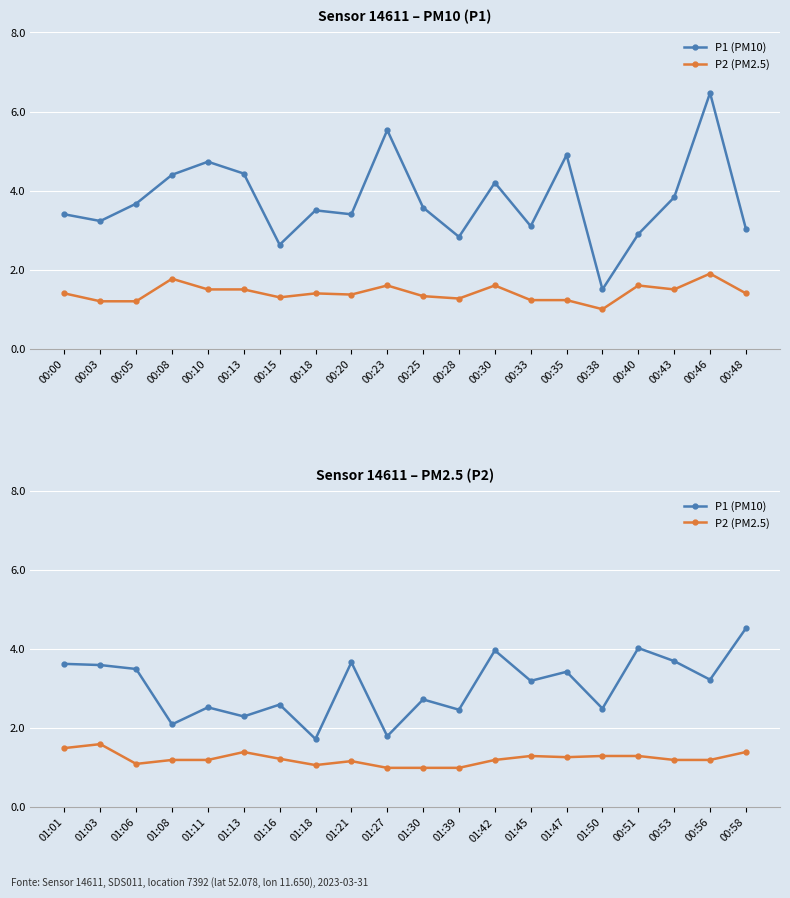

What is the value of the P2 (PM2.5) point at the 16th from the left?

1.3